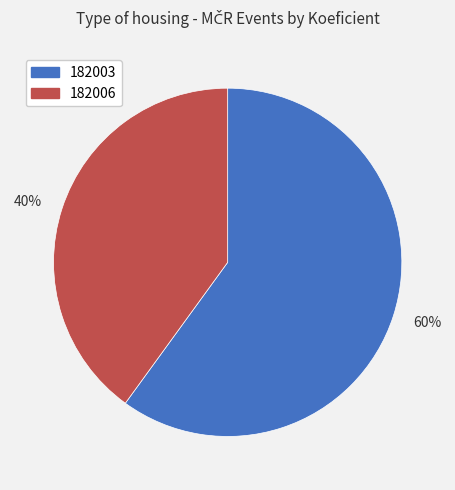

The 60% slice represents 48% of the pie. True or false?

False